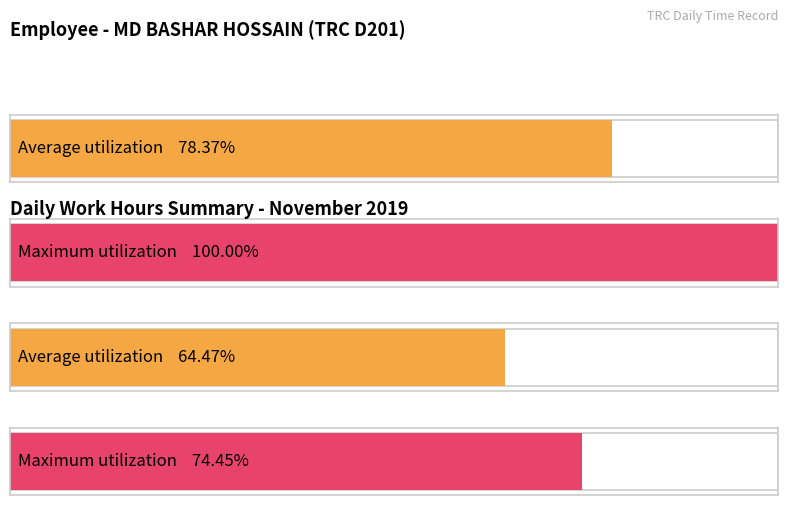

Is it true that the value at 11 is 7.7?

False